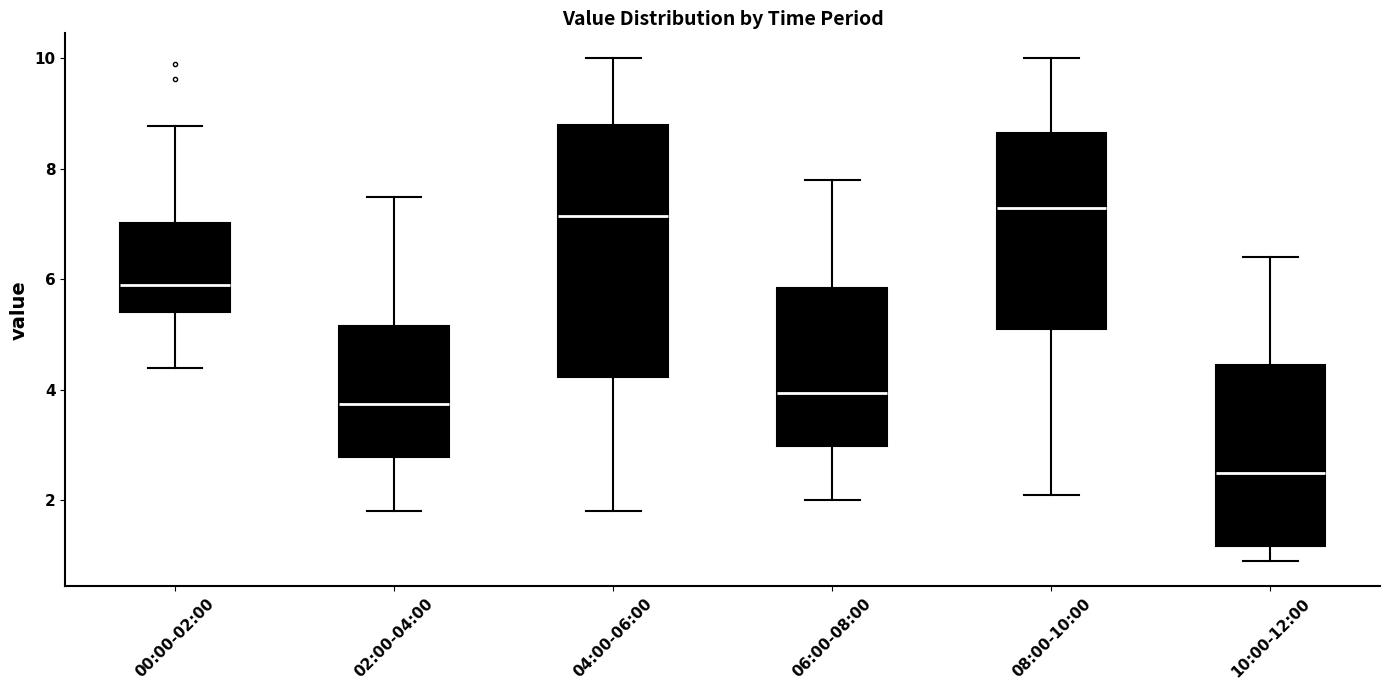

Where does the lower whisker of the box for 04:00-06:00 end on the y-axis? The values are not printed on the chart, so give them approximately, as read against the axis.

1.8